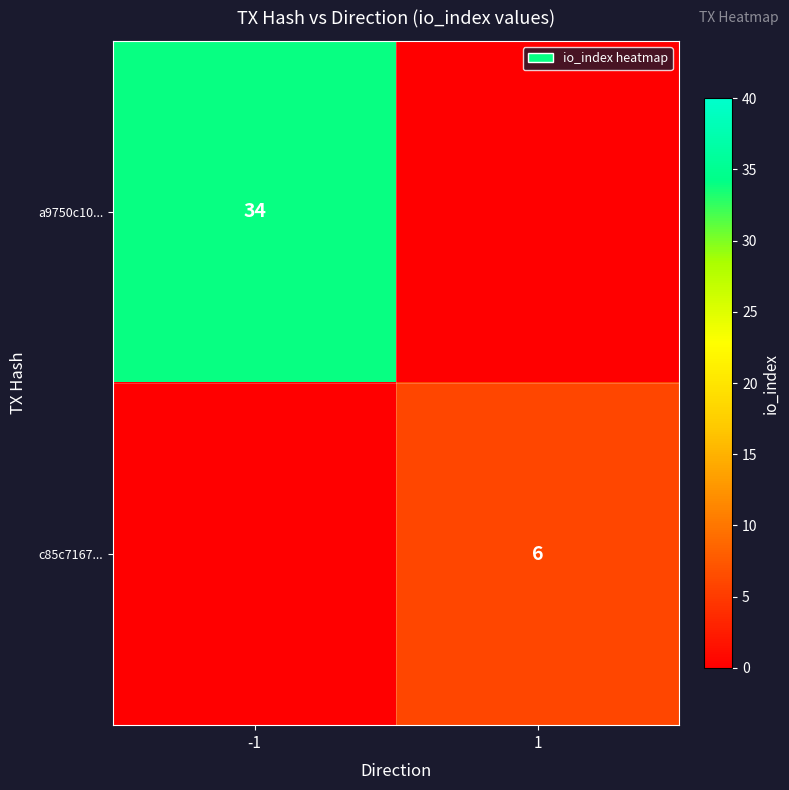

Is it true that c85c7167... equals 4 at 1?

False